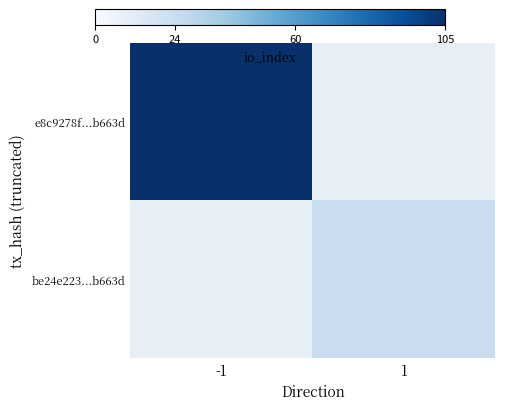

Reading left to right, extract all data points from this chart.

e8c9278f...b663d: -1=105	1=0
be24e223...b663d: -1=0	1=24